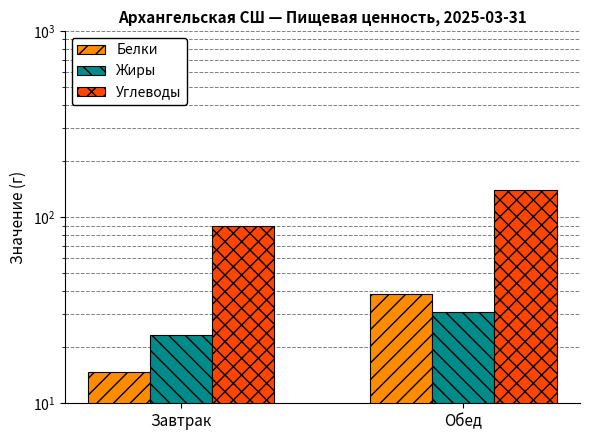

What is the approximate value of Жиры at Завтрак?

23.3